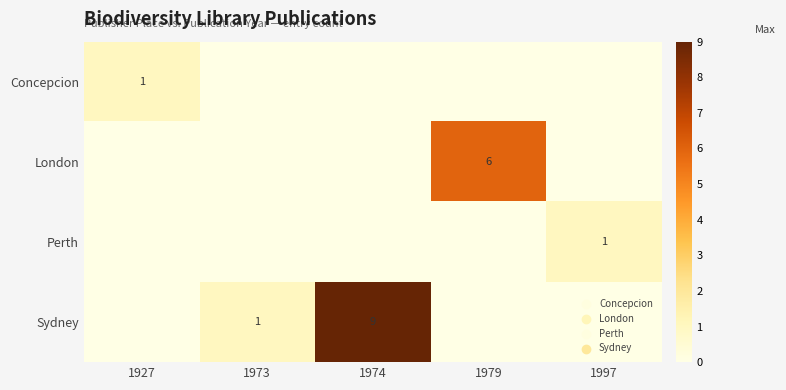

Is the value of London at 1979 greater than the value of Sydney at 1973?

Yes